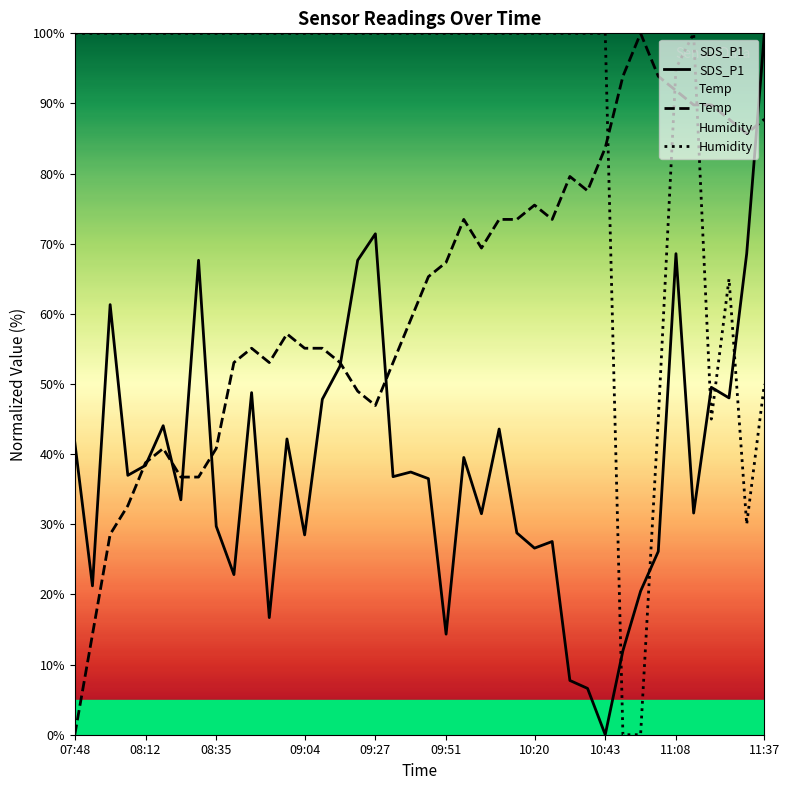

How many series are shown in this chart?

3